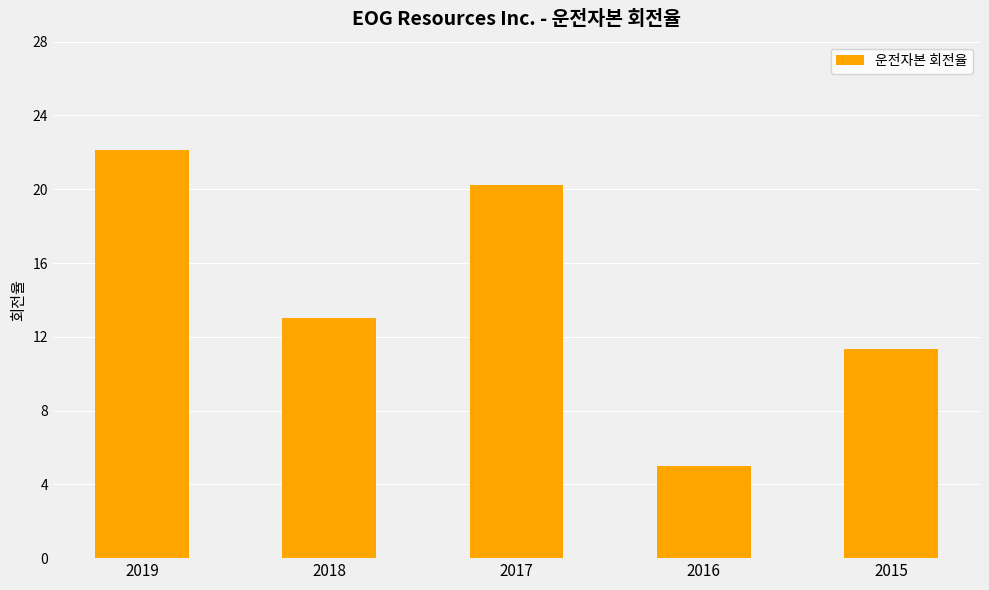

Which category has the highest value across all series?

2019